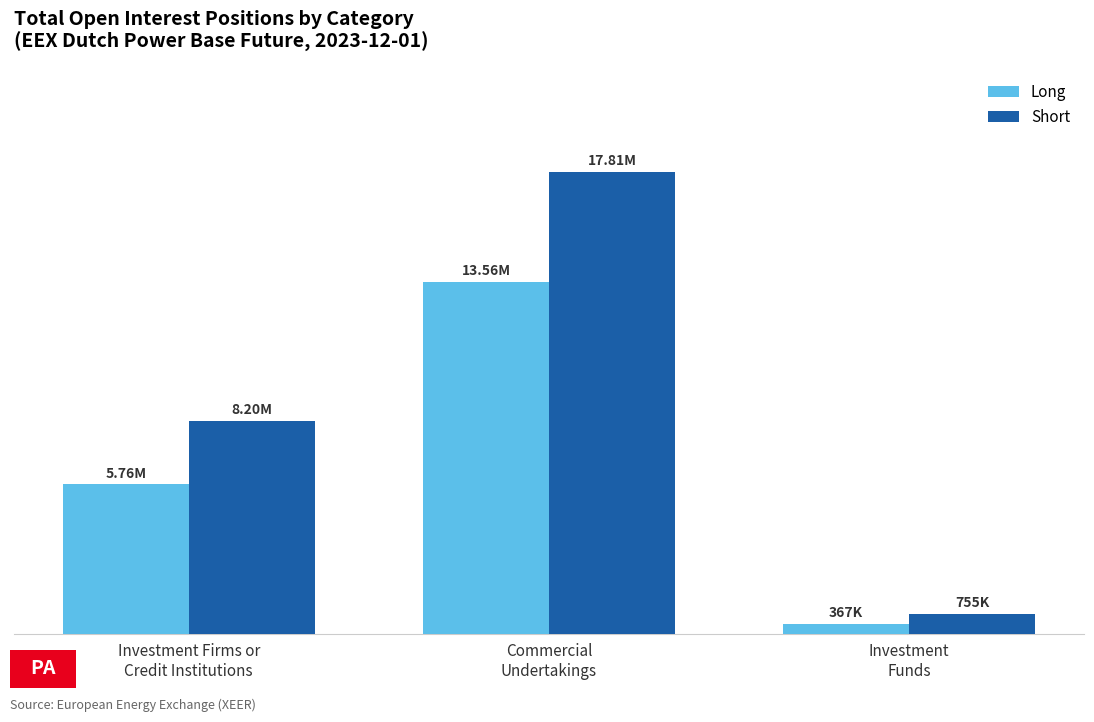

At how many categories does at least one series exceed 10223340?

1